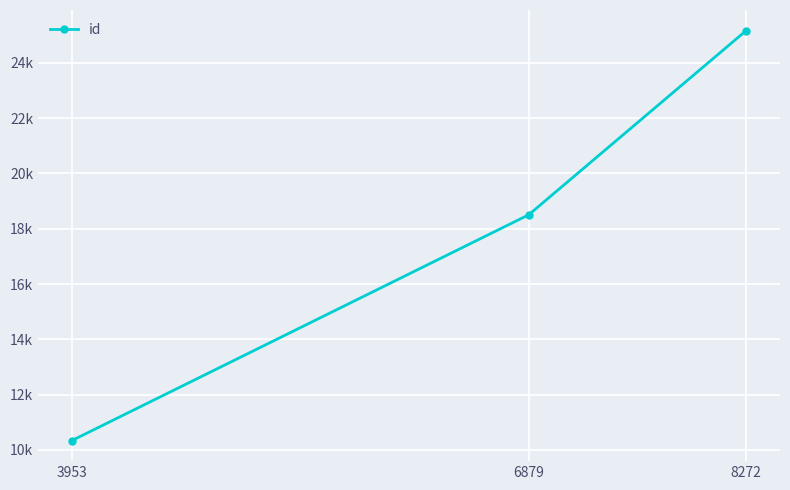

What is the difference between the values at 8272 and 3953?

14837